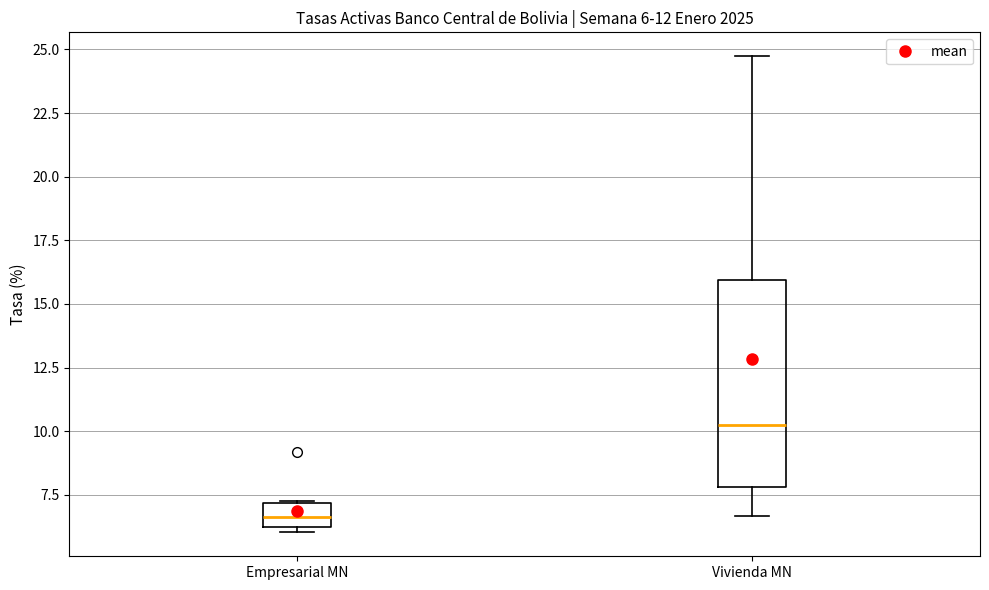

Comparing the boxes themselves (not the whiskers), which one is the tallest?

Vivienda MN